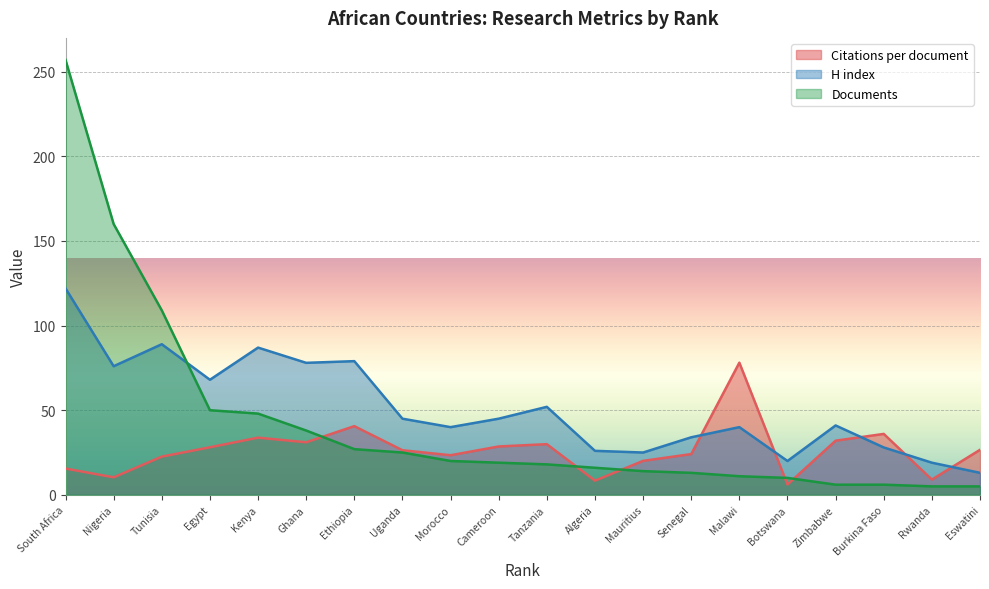

How many series are shown in this chart?

3